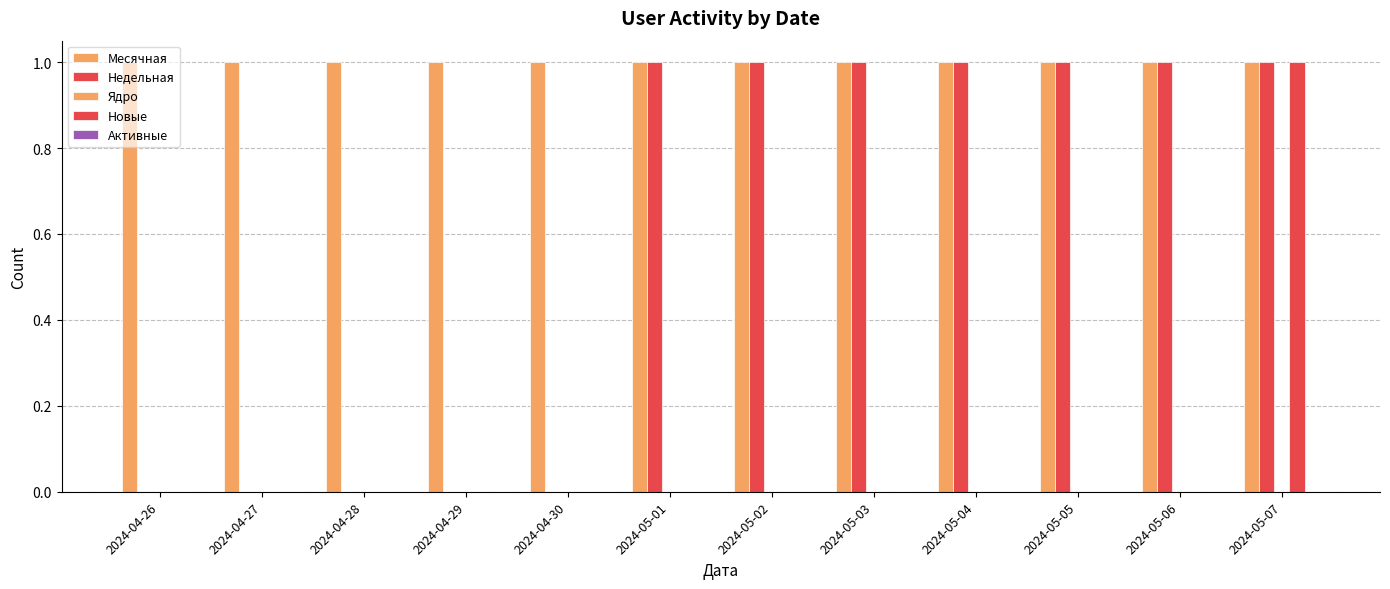

True or false: Новые has a value of 1 at 2024-04-26.

False